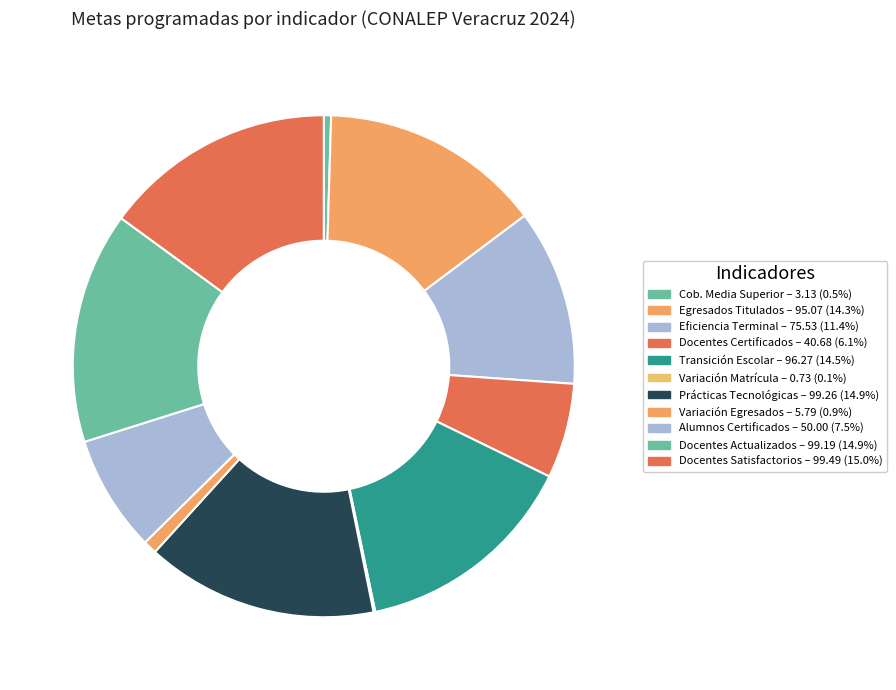

What is the smallest slice in the pie chart?

Tasa de variación del incremento de matrícula